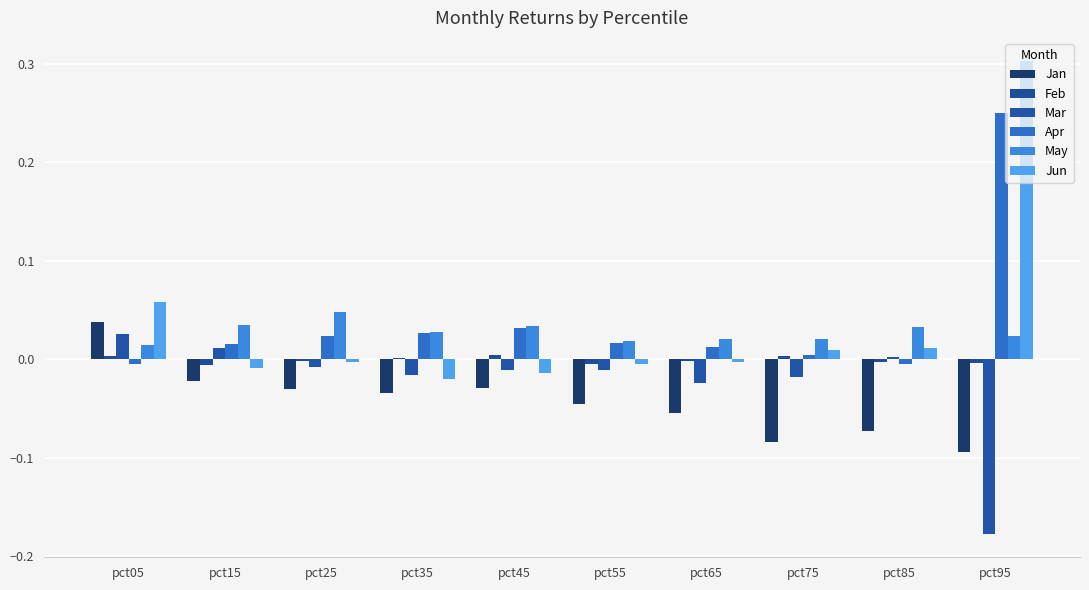

How many positive values does the Apr series have?

8